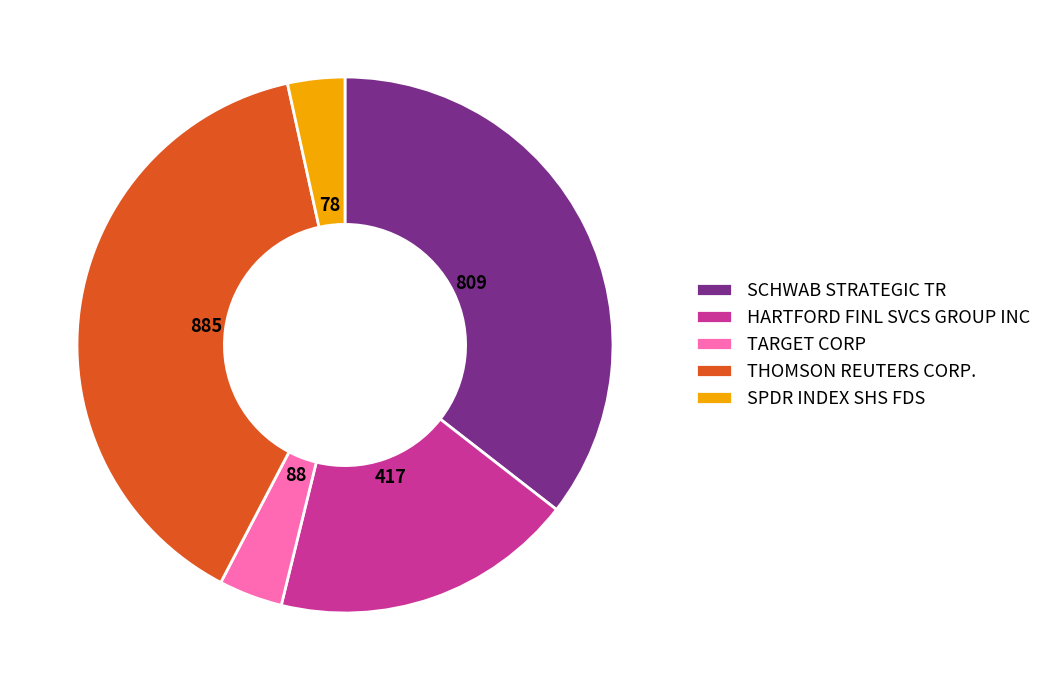

Combined, do TARGET CORP and SCHWAB STRATEGIC TR account for over 50%?

No